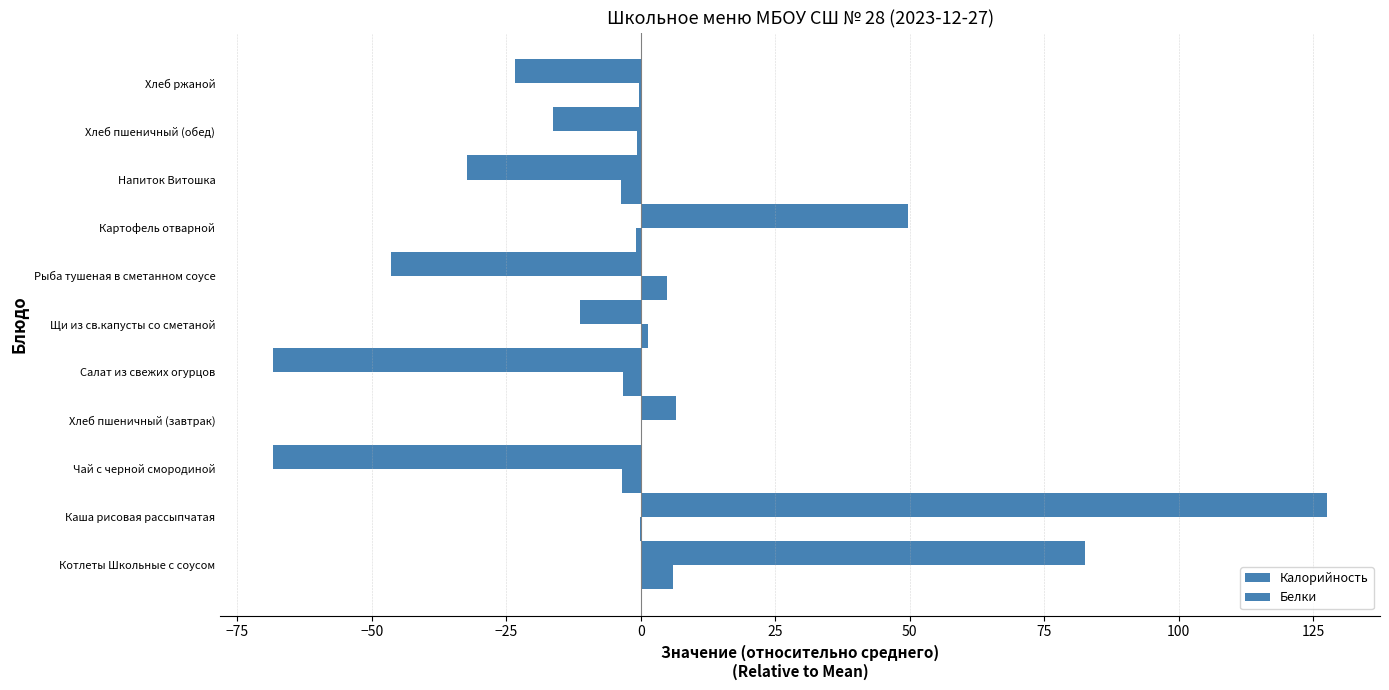

How many positive values does the Калорийность series have?

4